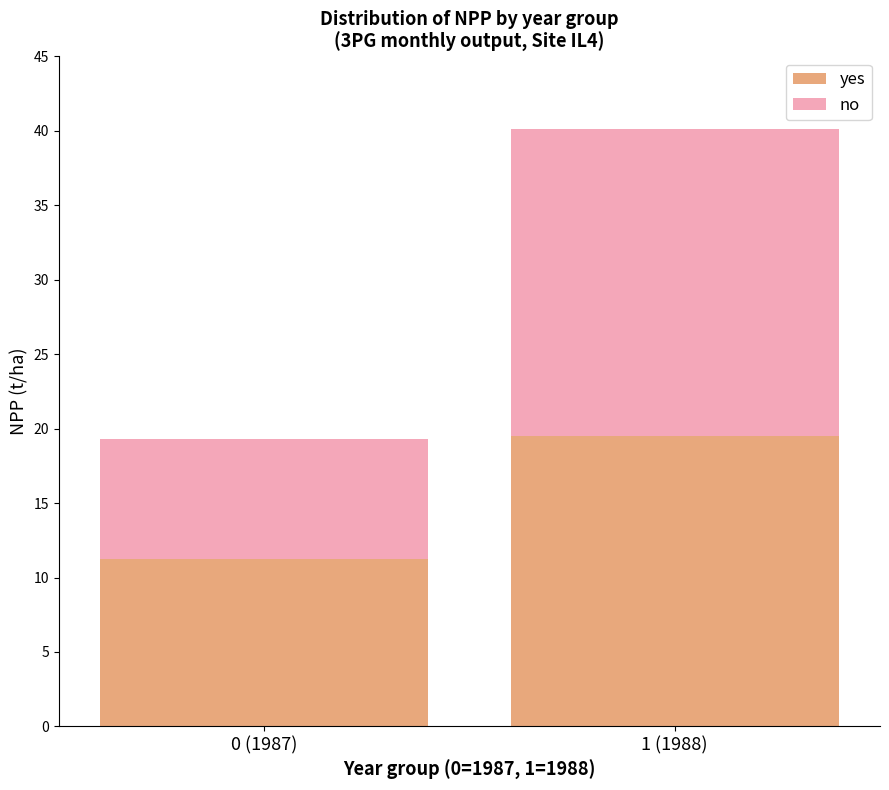

How many distinct data groups are displayed?

2